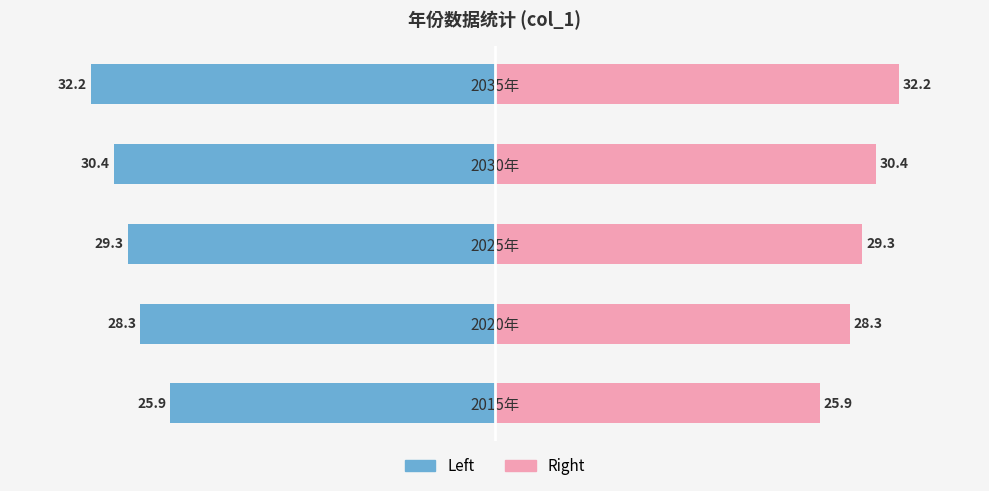

How many values in the col_1 (left) series exceed -29?

2